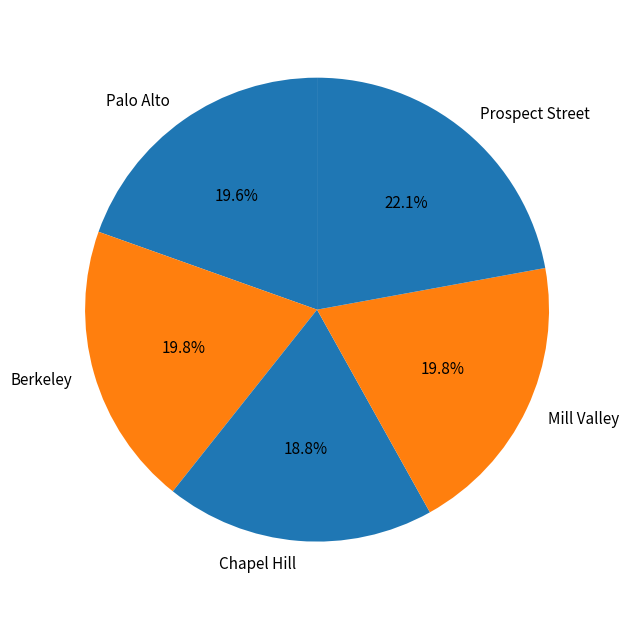

How many segments does this pie chart have?

5